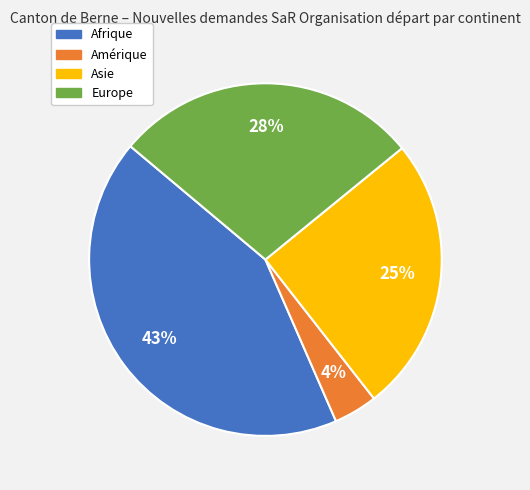

Combined, do Asie and Amérique account for over 50%?

No